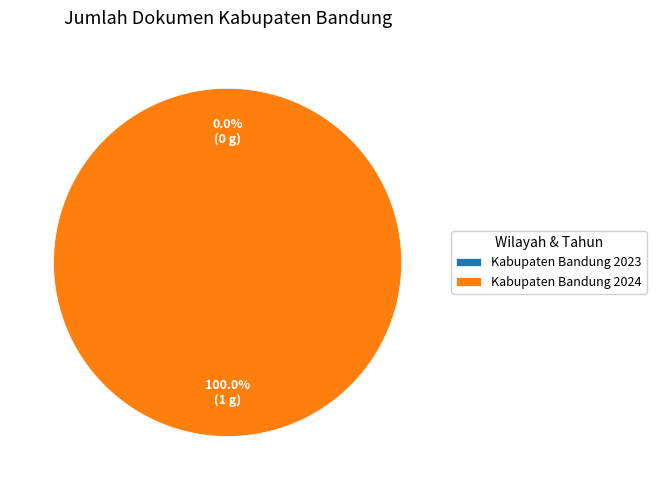

To the nearest percent, what is the difference between the largest and smallest slice percentages?

100%